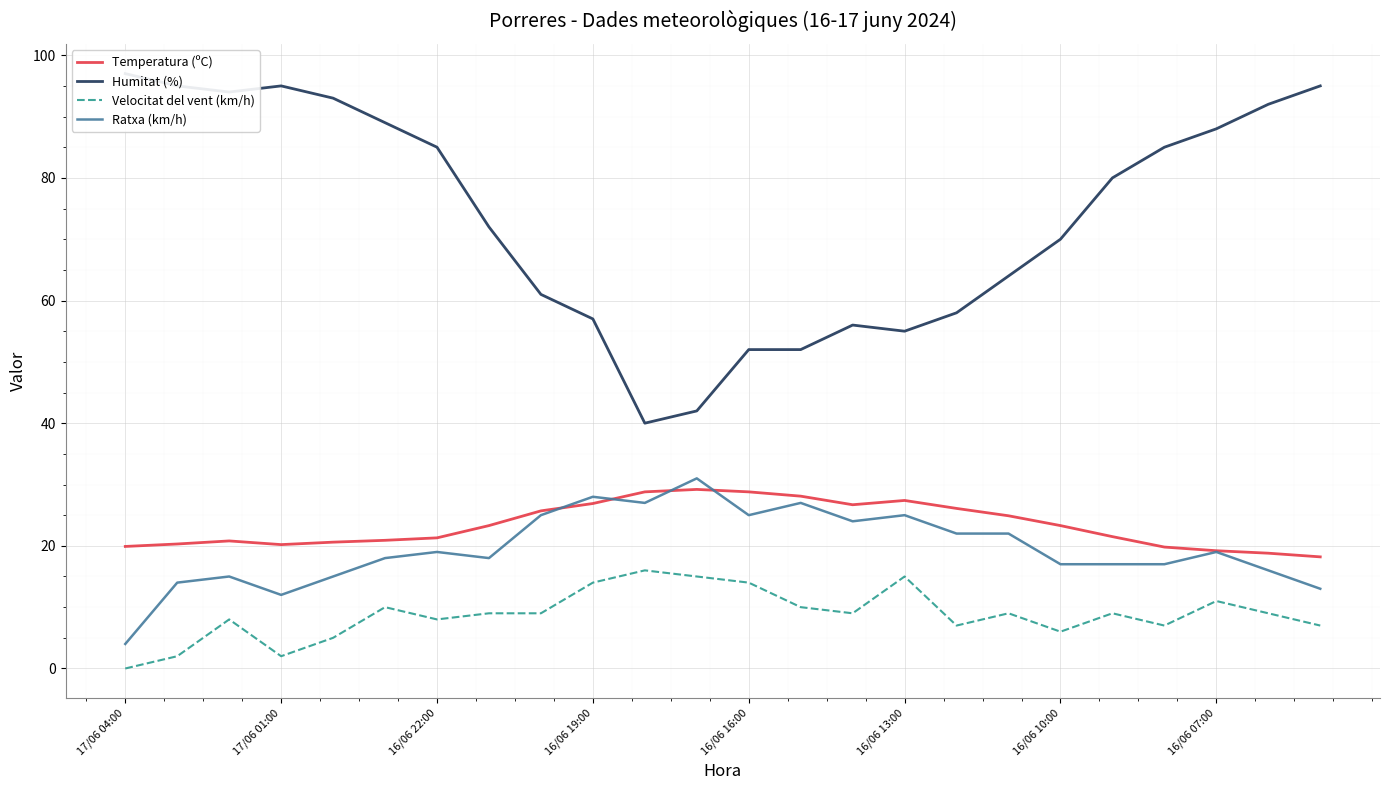

What is the sum of the Temperatura (ºC) values at 17/06 01:00 and 16/06 10:00?

43.5